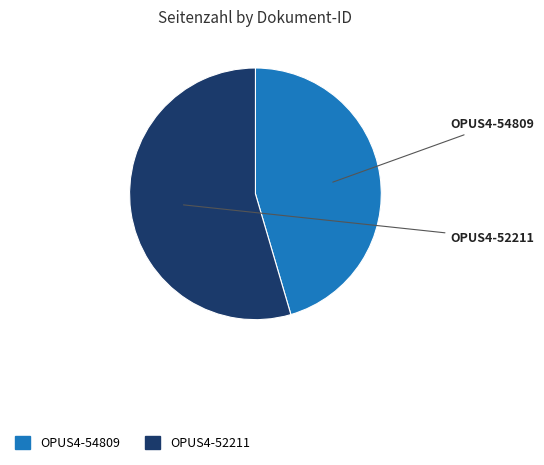

Is the sum of OPUS4-52211 and OPUS4-54809 greater than half?

Yes